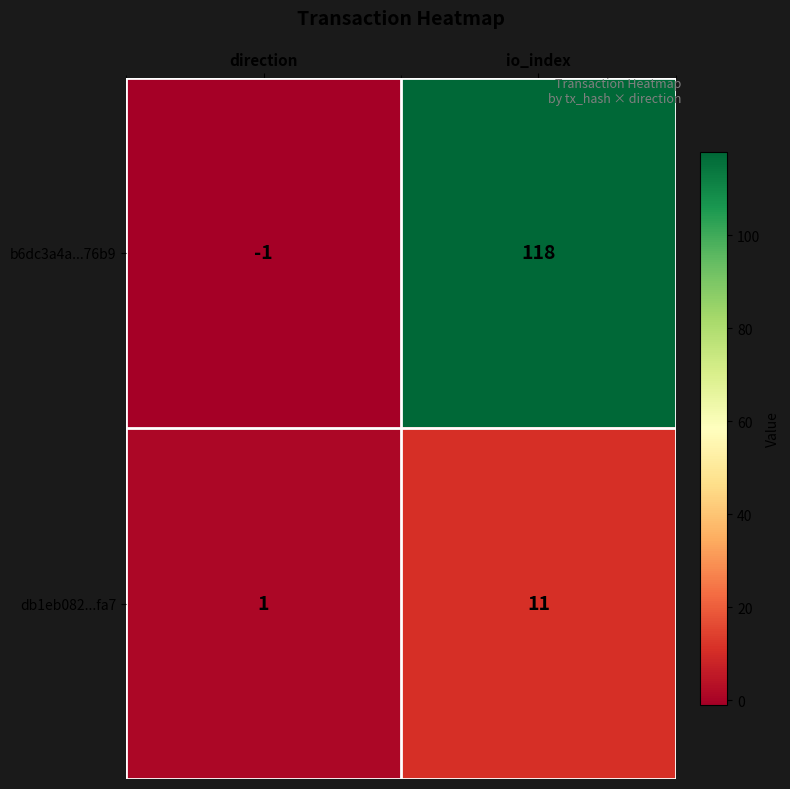

Which series has the largest total across all categories?

b6dc3a4a...76b9